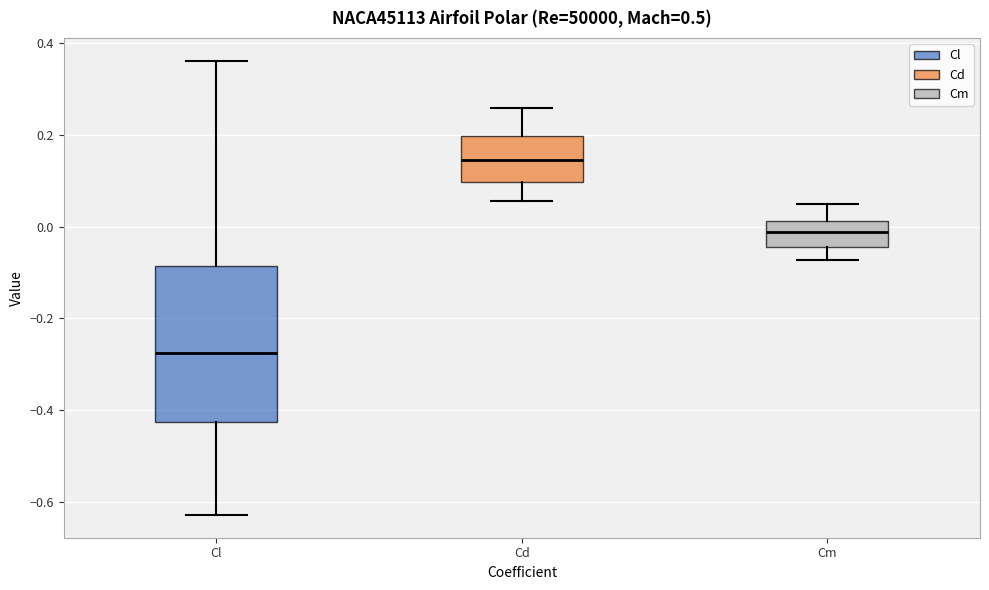

Which box is the tallest, from its lower edge to its upper edge?

Cl